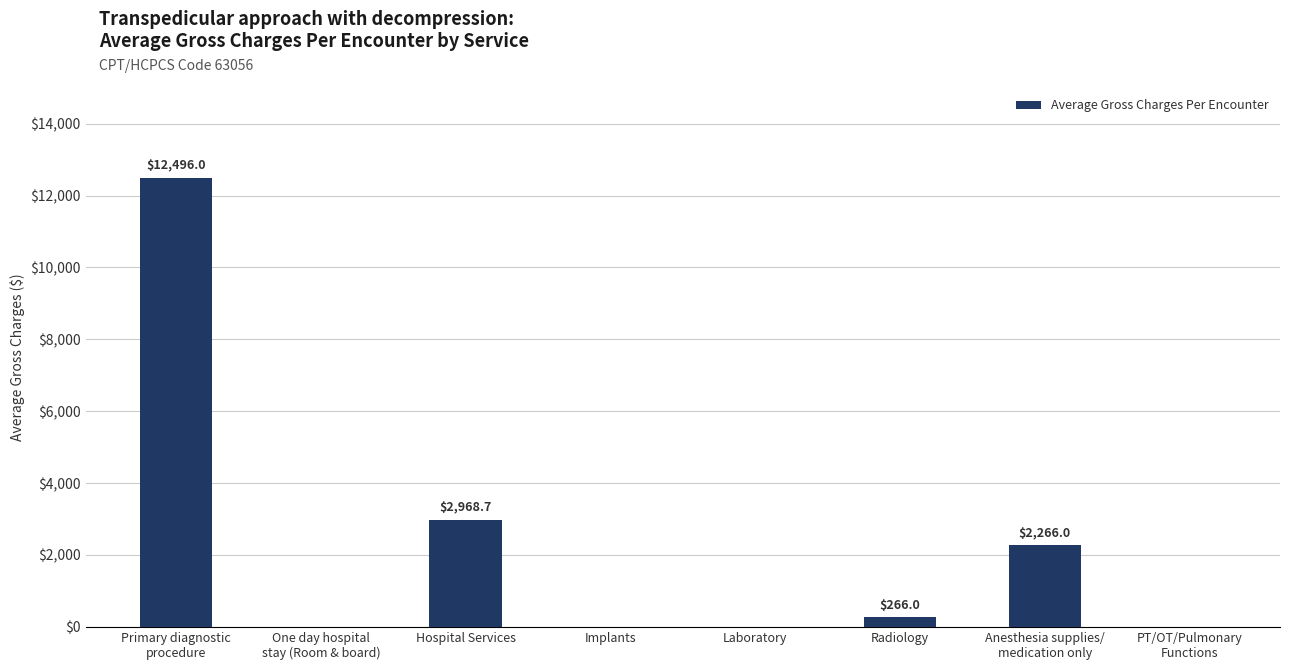

How many values are above zero?

4